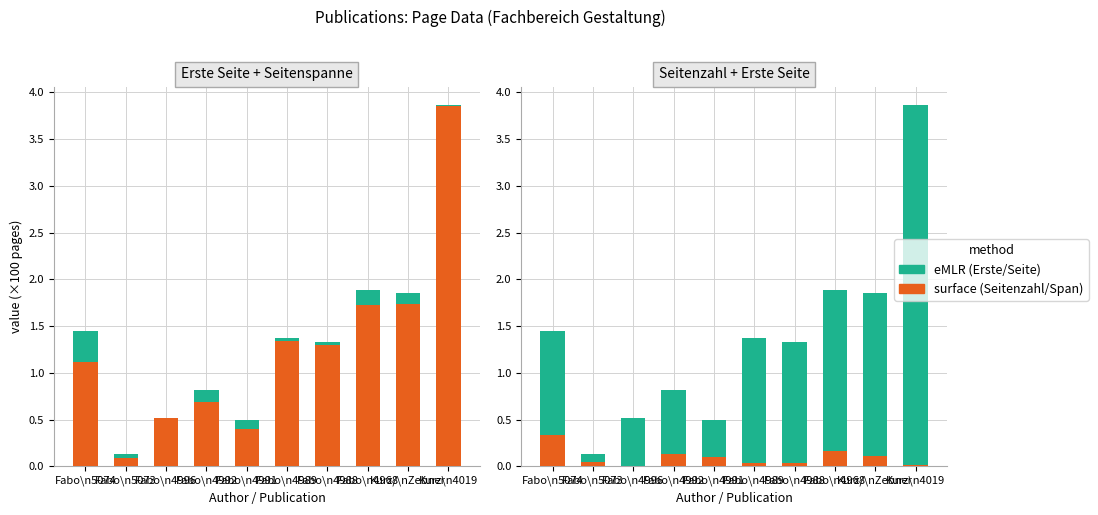

At which label does Seitenspanne reach its minimum?

Fabo\n4996